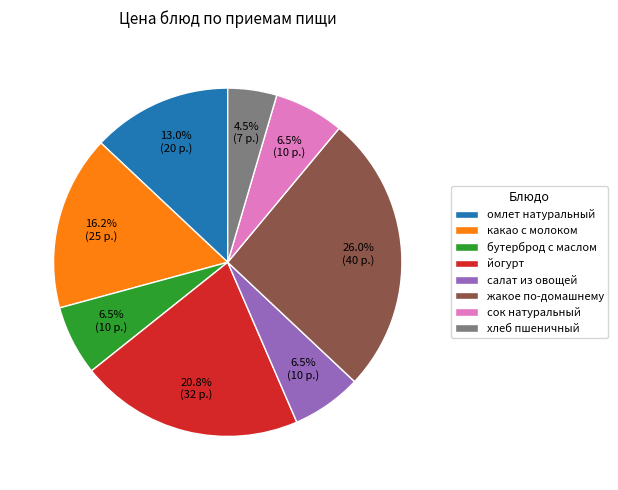

Which slice is the smallest?

хлеб пшеничный